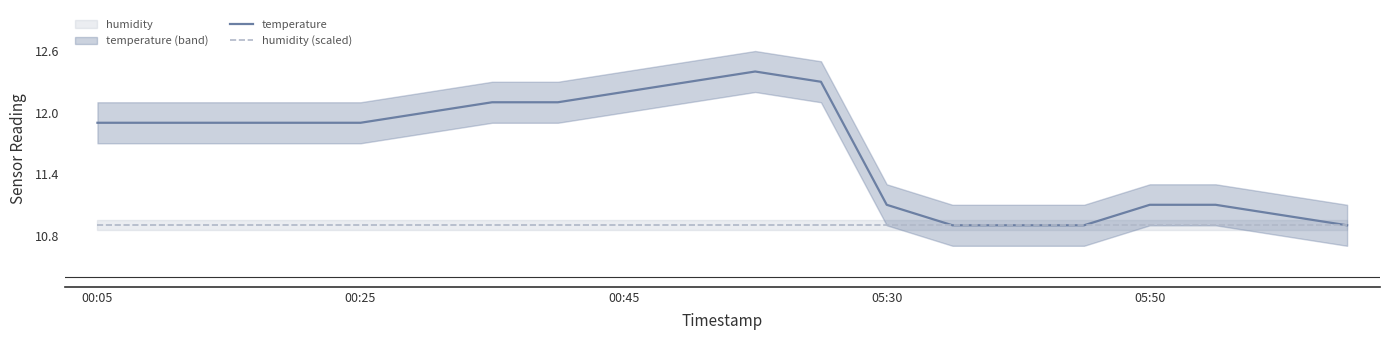

Which series has the largest total across all categories?

temperature